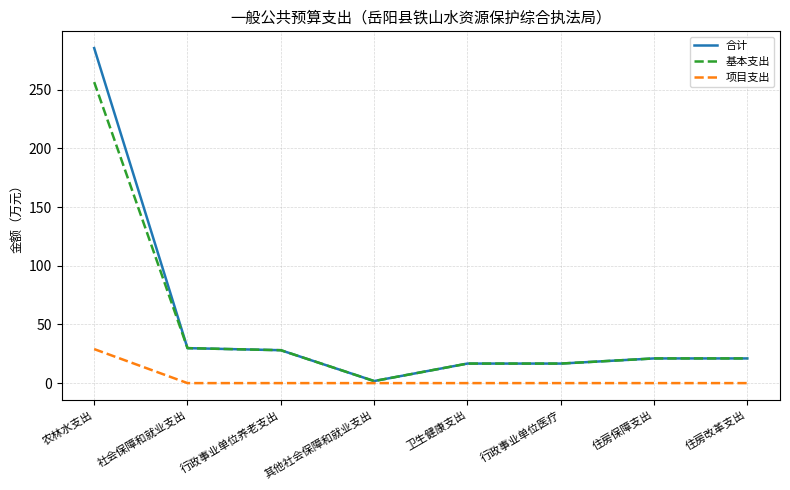

What value does the 基本支出 series have at 行政事业单位养老支出?

28.1